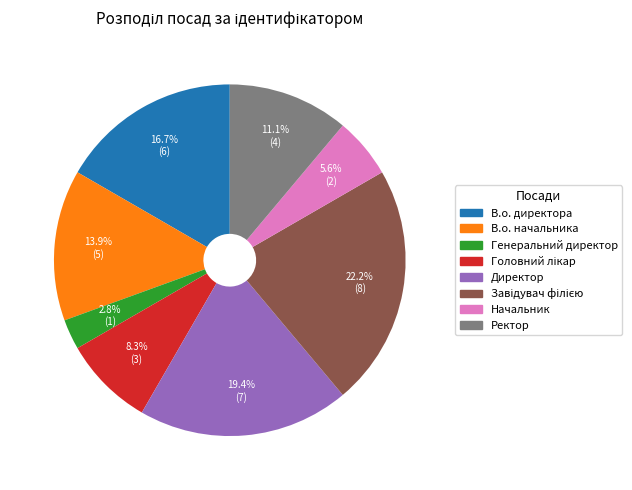

What is the smallest slice in the pie chart?

Генеральний директор